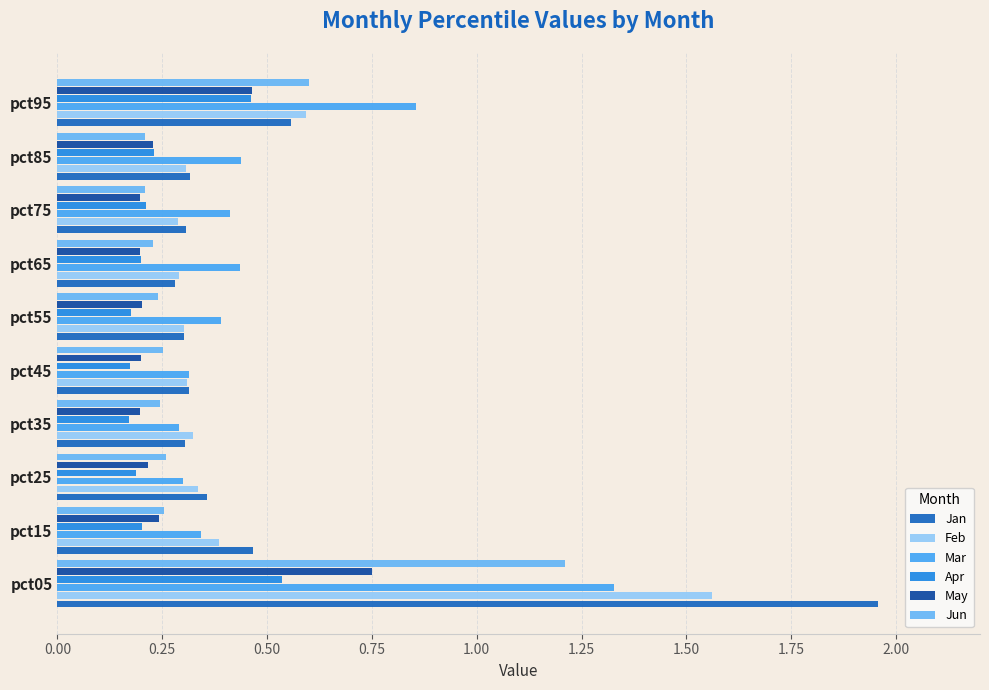

How many data points does each series have?

10